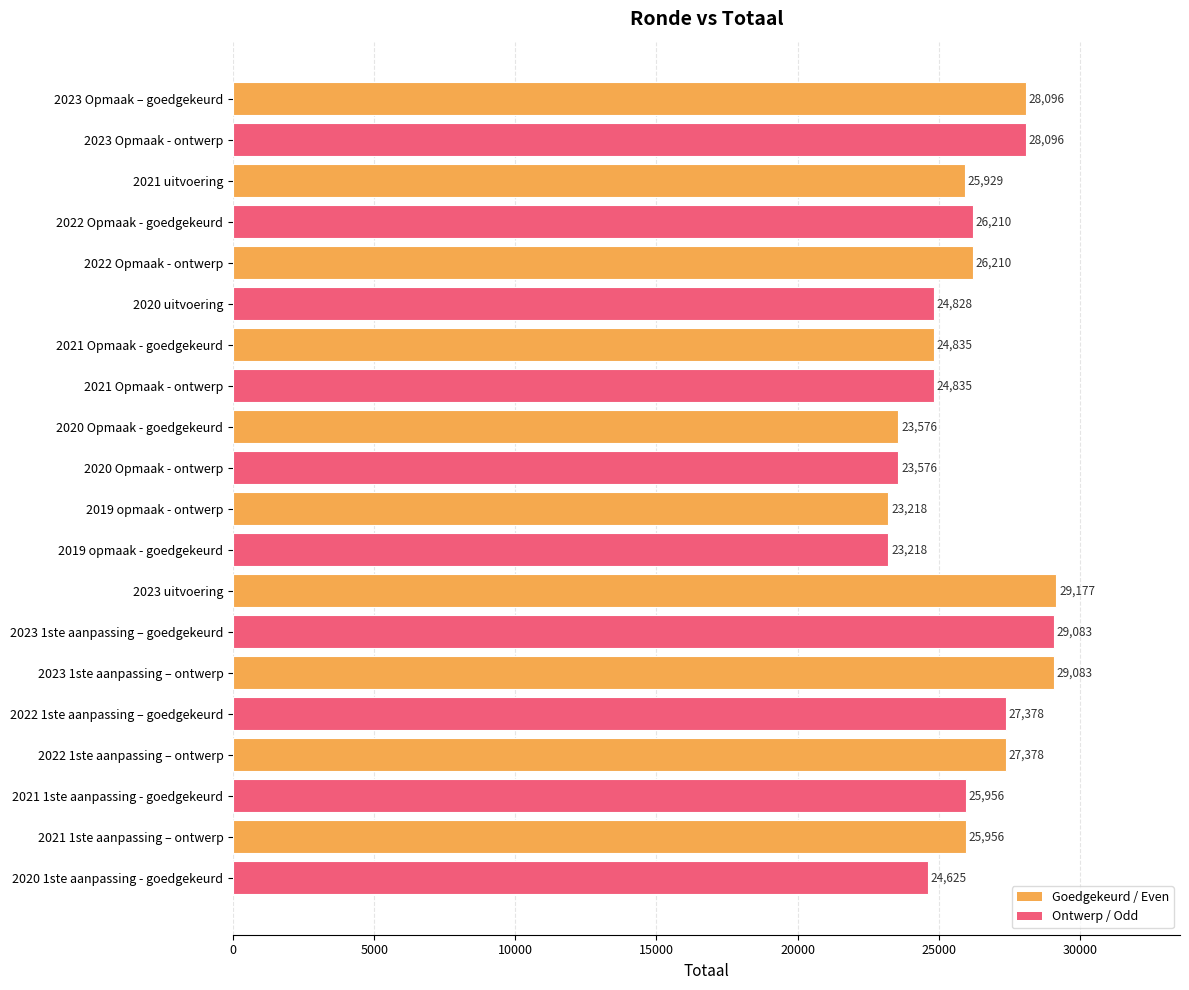

What position from the top is 2021 Opmaak - goedgekeurd?

7